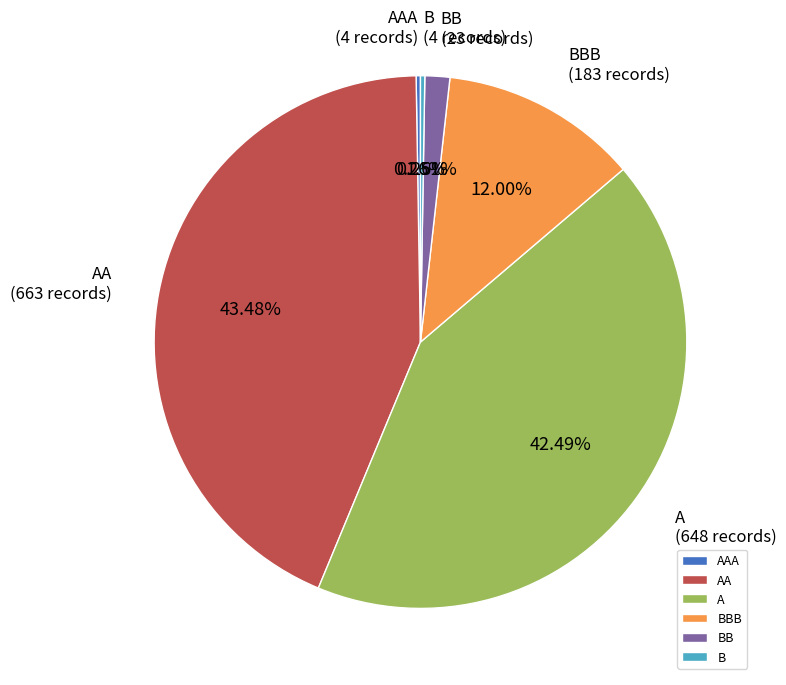

Does any single category account for the majority?

No